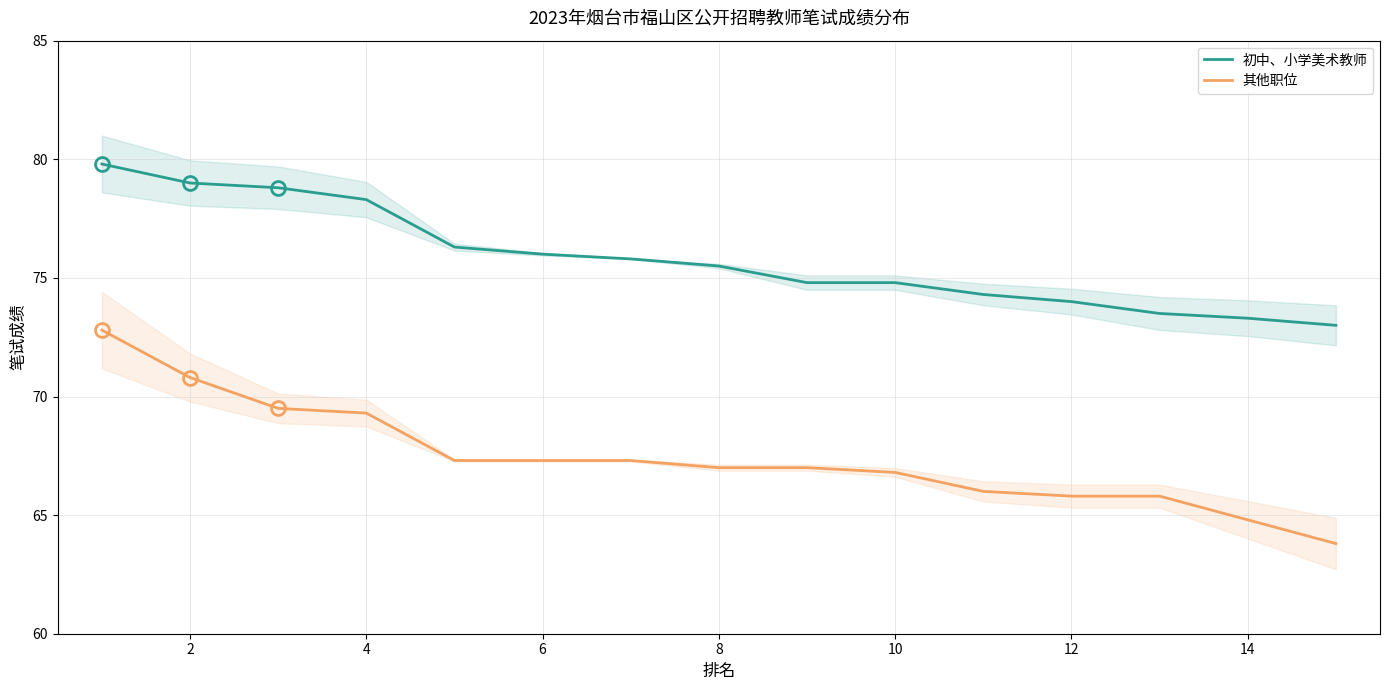

Reading right to left, list all the values displayed in this chart.

初中、小学美术教师: 73.0	73.3	73.5	74.0	74.3	74.8	74.8	75.5	75.8	76.0	76.3	78.3	78.8	79.0	79.8
其他职位: 63.8	64.8	65.8	65.8	66.0	66.8	67.0	67.0	67.3	67.3	67.3	69.3	69.5	70.8	72.8